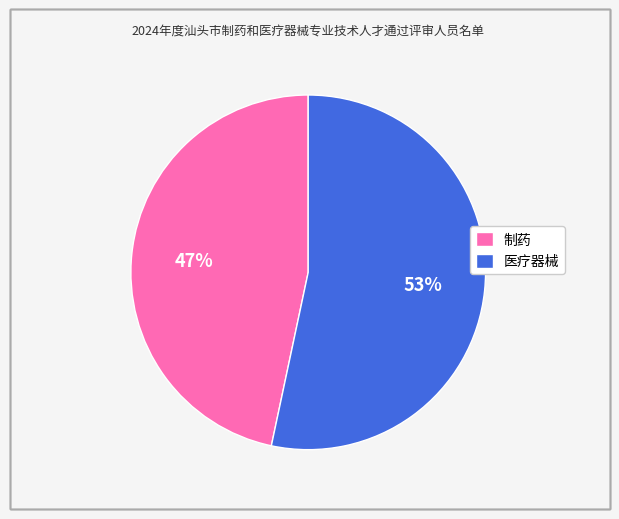

Do 医疗器械 and 制药 together represent more than half of the pie?

Yes